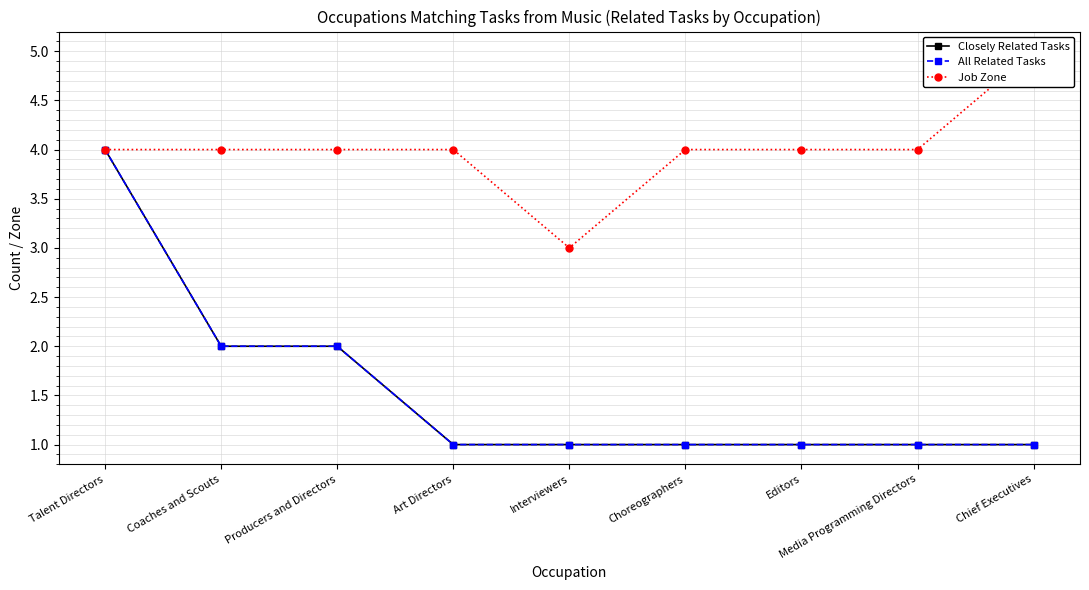

Where is Job Zone nearest to the value 4?

Talent Directors